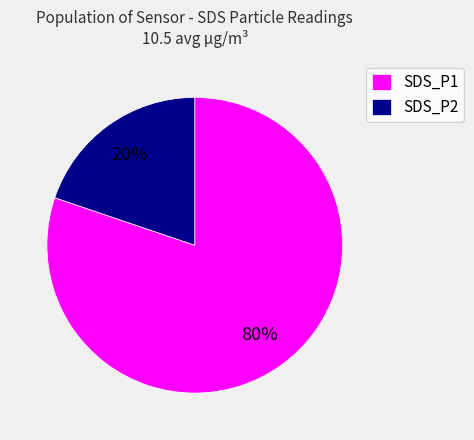

How many slices are in this pie chart?

2